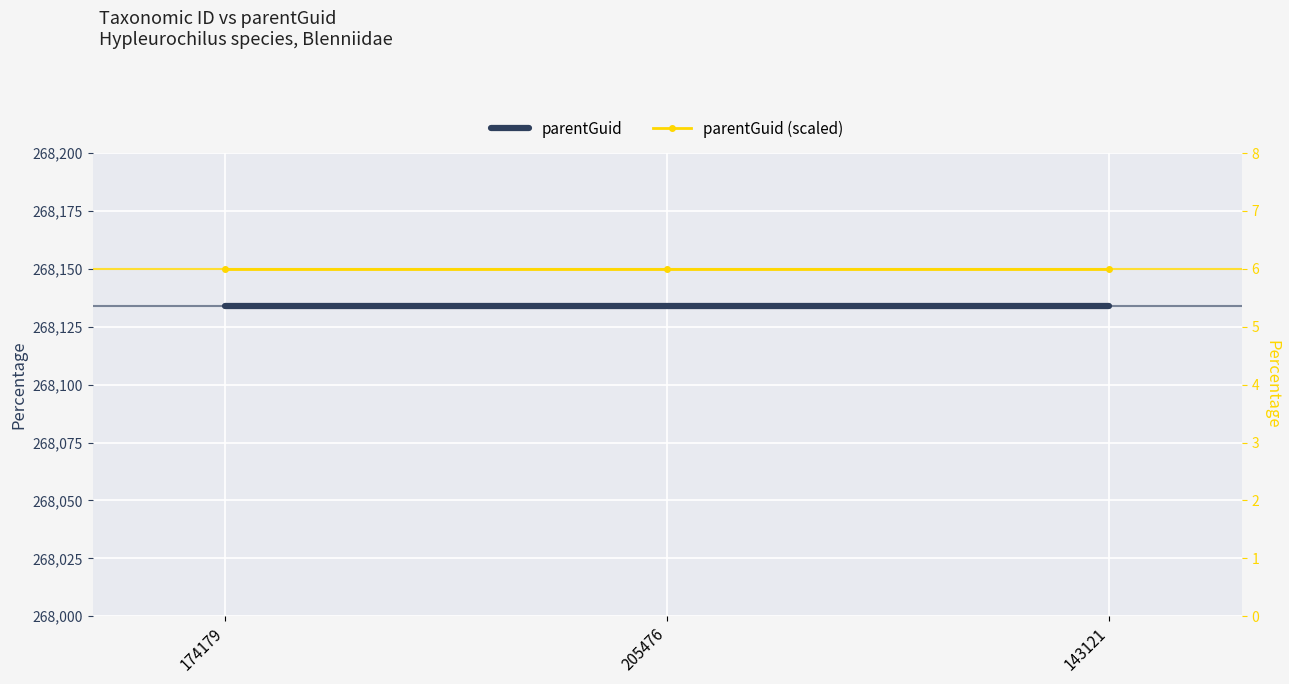

What are all the series names shown in the legend?

parentGuid, parentGuid (scaled)